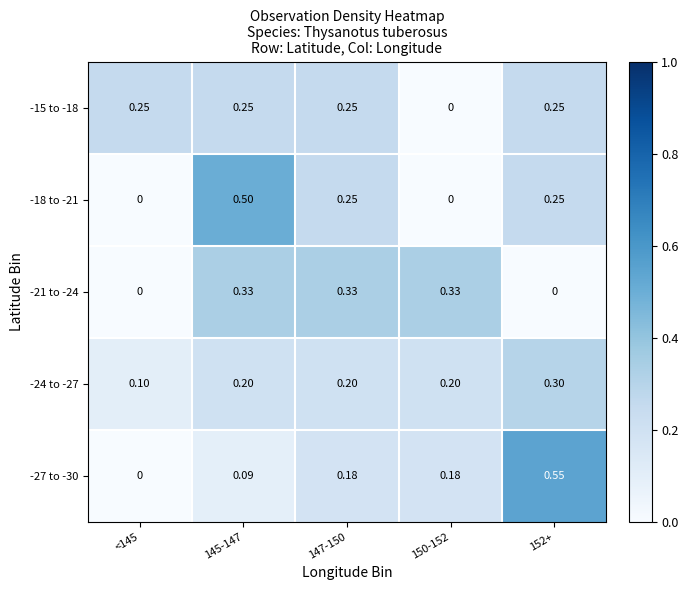

Is the value of -18 to -21 at 150-152 greater than the value of -27 to -30 at 147-150?

No